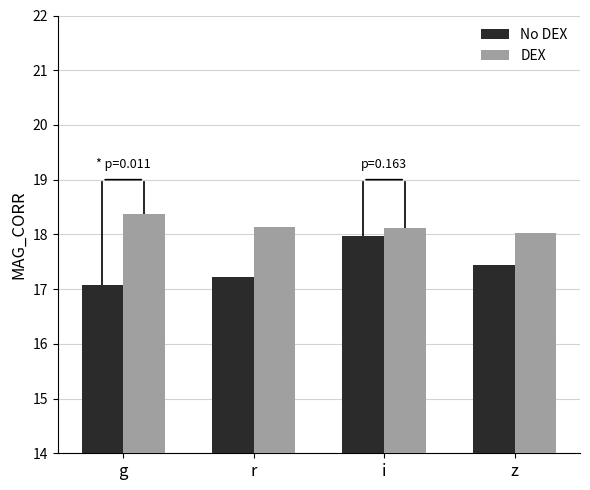

True or false: No DEX has a value of 5.6 at z.

False